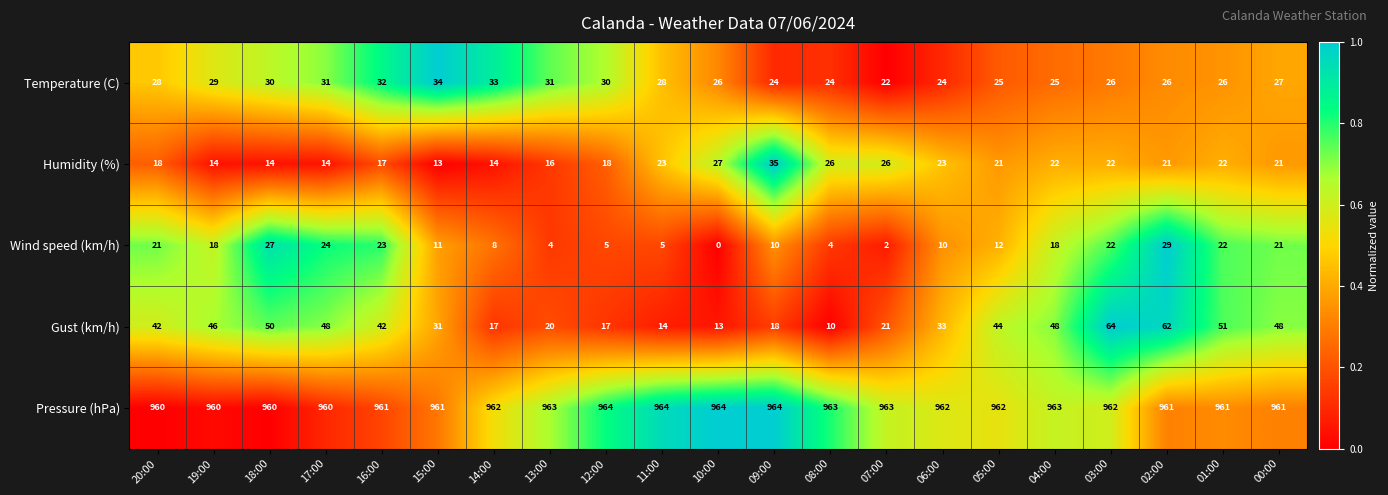

At which category does the chart reach its minimum across all series?

10:00